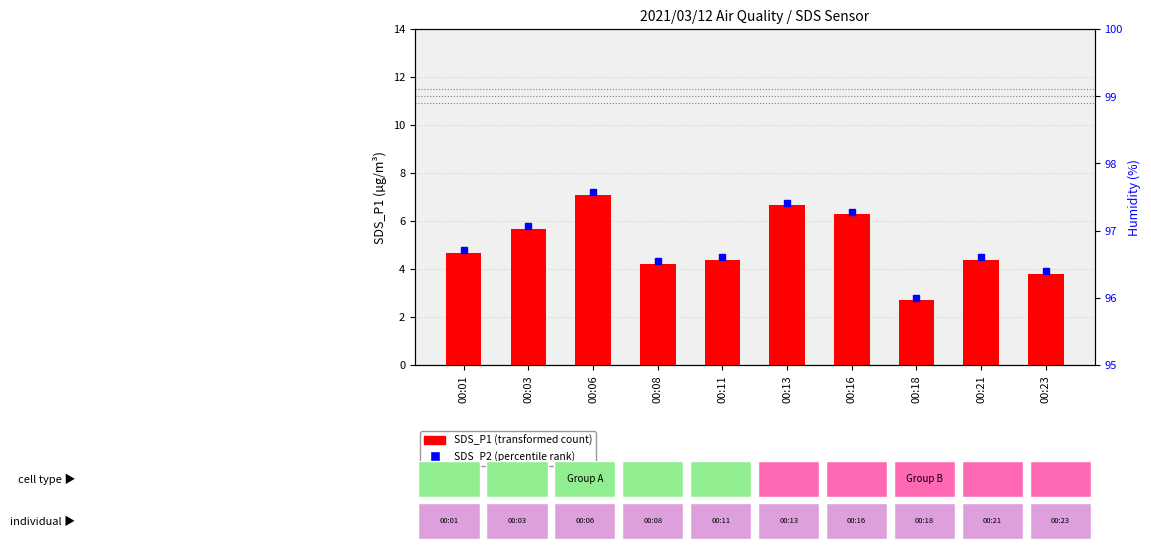

Reading right to left, extract all data points from this chart.

00:23=3.8	00:21=4.4	00:18=2.7	00:16=6.3	00:13=6.7	00:11=4.4	00:08=4.2	00:06=7.1	00:03=5.7	00:01=4.7